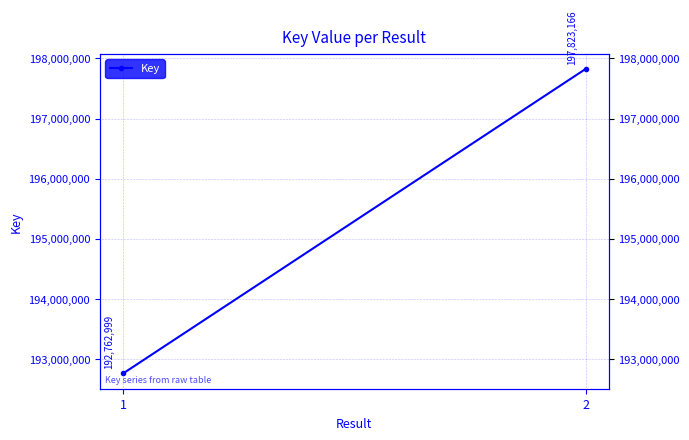

What is the value of the 1st point from the left?

192762999